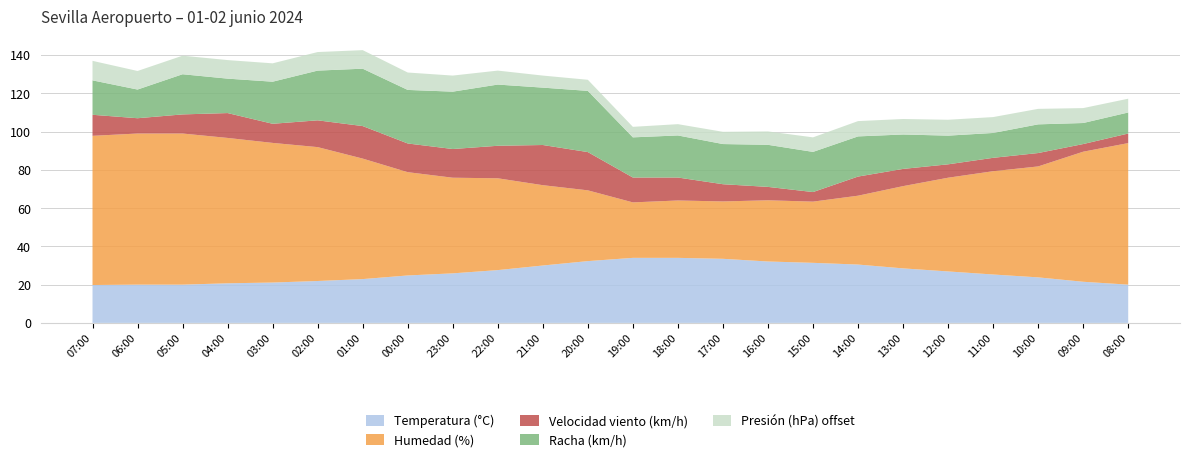

Reading left to right, what are all the values shown in this chart?

Temperatura (°C): 19.8	20.0	20.0	20.7	21.1	21.9	22.9	24.8	25.9	27.6	30.0	32.3	34.0	34.0	33.5	32.1	31.4	30.5	28.5	26.9	25.3	23.8	21.5	20.0
Humedad (%): 78.0	79.0	79.0	76.0	73.0	70.0	63.0	54.0	50.0	48.0	42.0	37.0	29.0	30.0	30.0	32.0	32.0	36.0	43.0	49.0	54.0	58.0	68.0	74.0
Velocidad viento (km/h): 11.0	8.0	10.0	13.0	10.0	14.0	17.0	15.0	15.0	17.0	21.0	20.0	13.0	12.0	9.0	7.0	5.0	10.0	9.0	7.0	7.0	7.0	4.0	5.0
Racha (km/h): 18.0	15.0	21.0	18.0	22.0	26.0	30.0	28.0	30.0	32.0	30.0	32.0	21.0	22.0	21.0	22.0	21.0	21.0	18.0	15.0	13.0	15.0	11.0	11.0
Presión (hPa) offset: 10.2	9.7	9.7	9.7	9.6	9.7	9.7	9.1	8.4	7.3	6.3	5.8	5.5	5.9	6.4	7.0	7.6	8.0	8.1	8.3	8.3	8.1	7.8	7.2